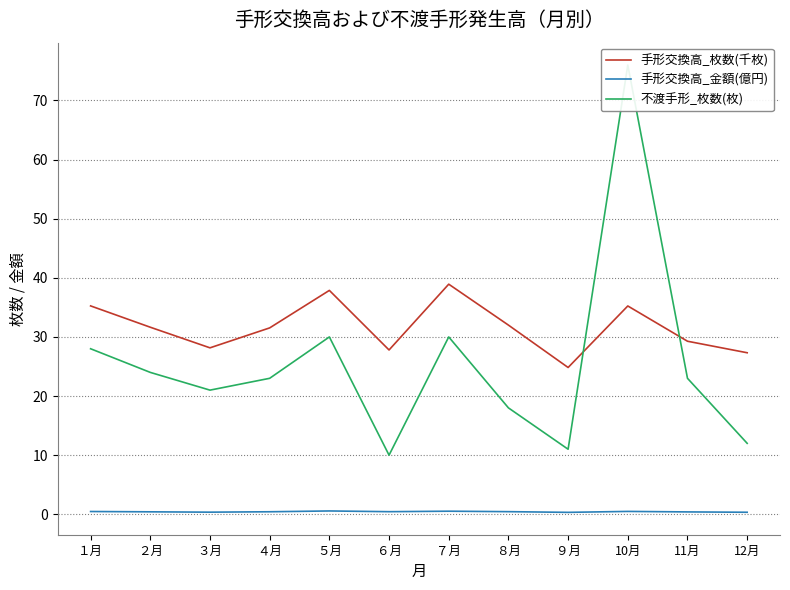

What is the spread (max minus min) of values at ５月?

37.3